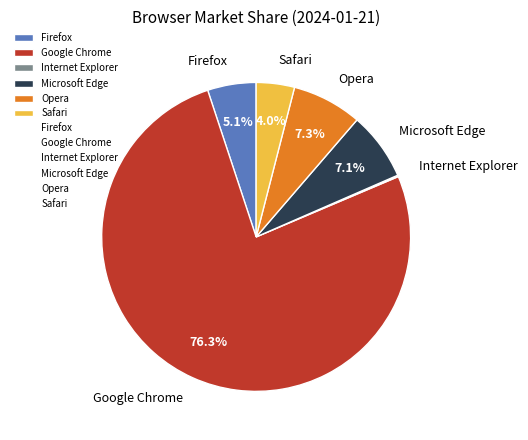

Is there any slice that represents more than half of the pie?

Yes